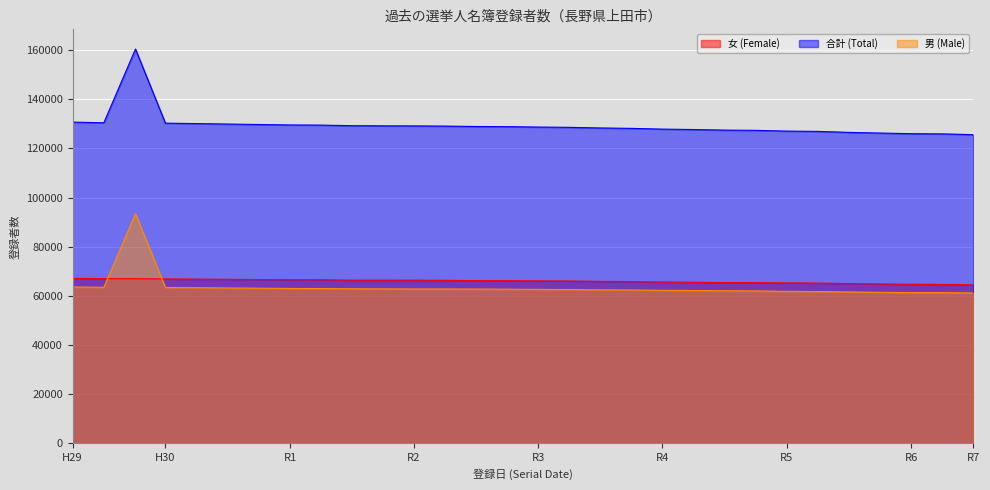

How many lines are shown in the chart?

3